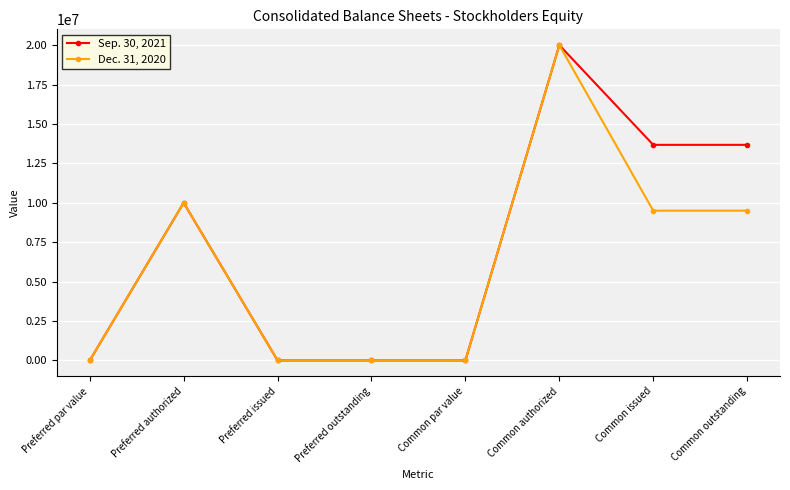

At Common outstanding, list the series in order from smallest to largest.

Dec. 31, 2020, Sep. 30, 2021